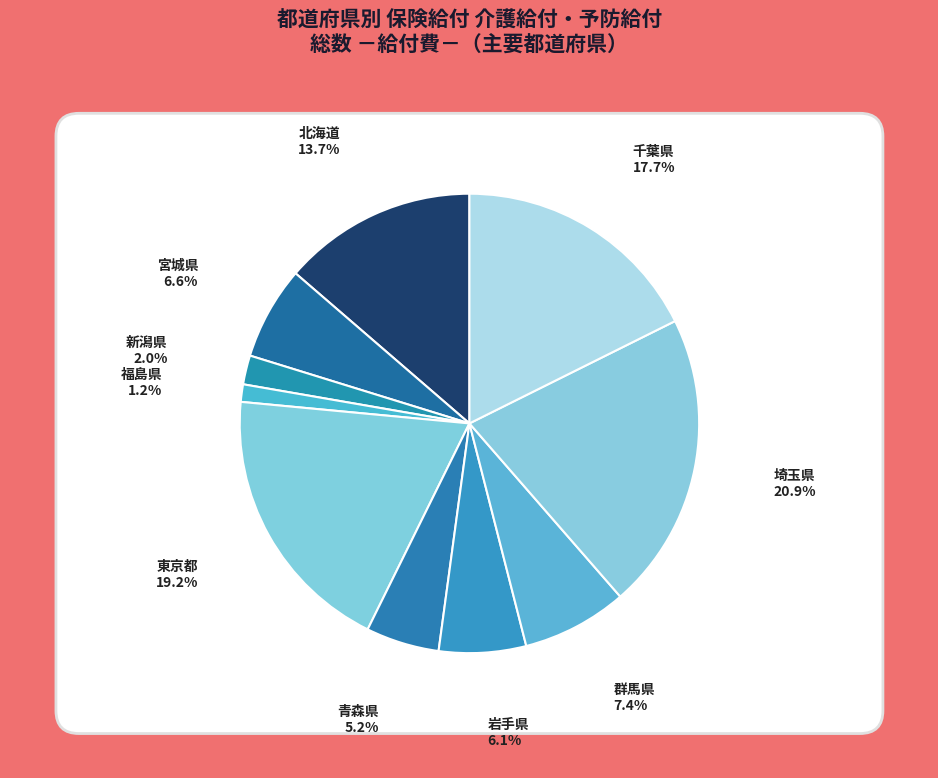

Between 福島県 and 埼玉県, which is larger?

埼玉県